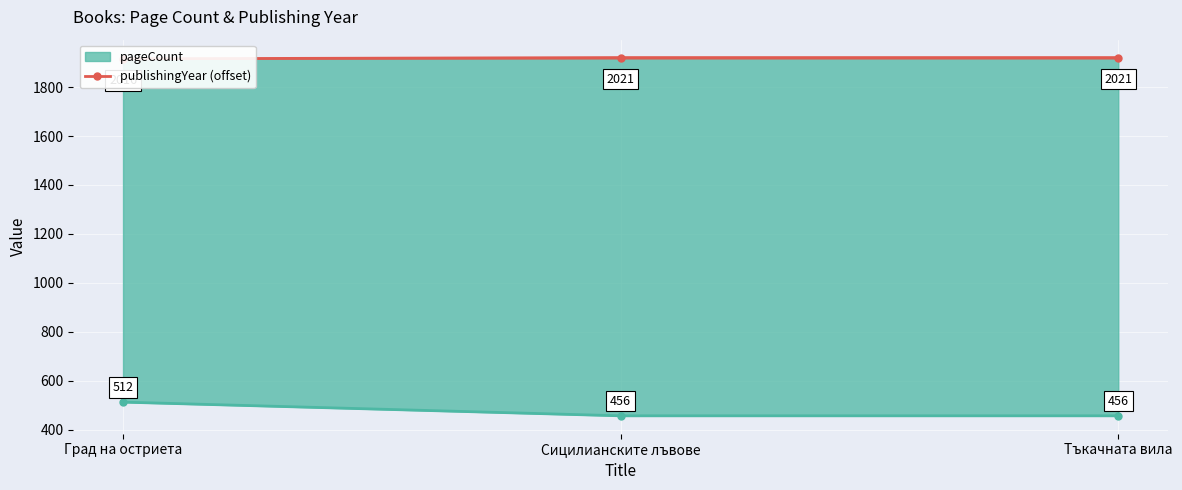

What is the sum of all values?

5758